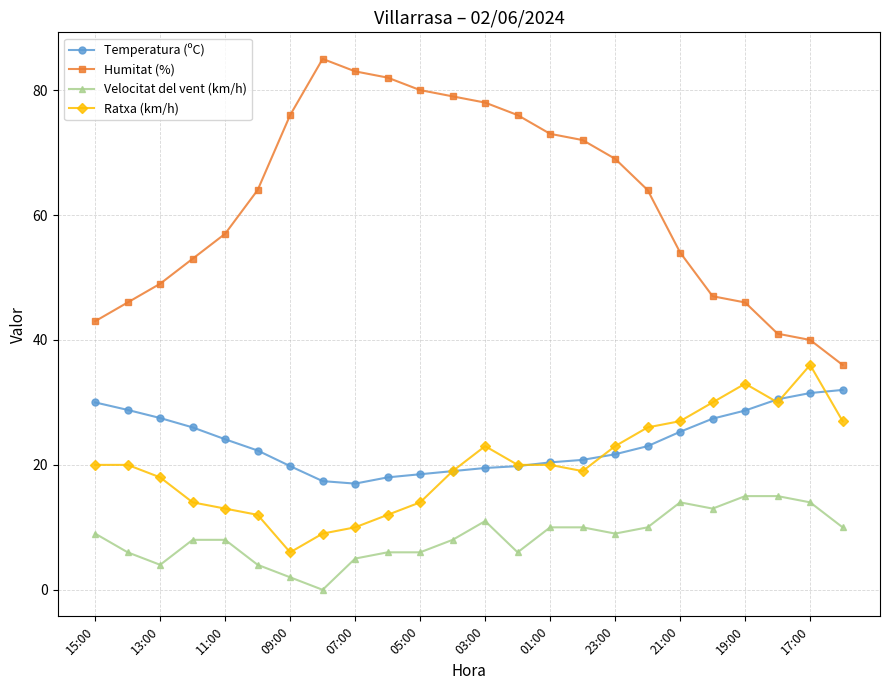

True or false: Velocitat del vent (km/h) and Humitat (%) intersect in this chart.

False